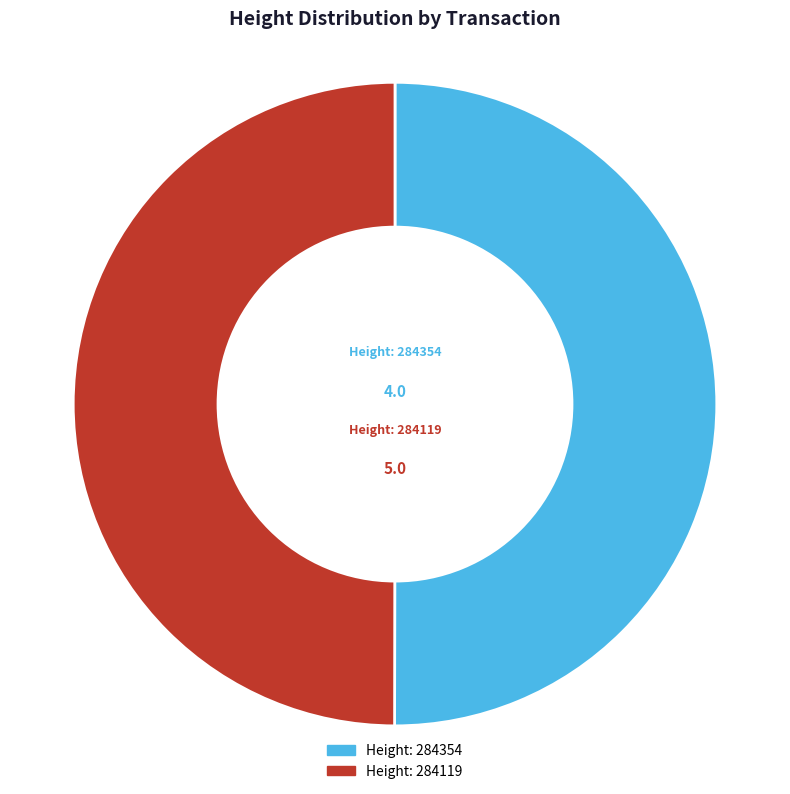

Do Height: 284354 and Height: 284119 together represent more than half of the pie?

Yes